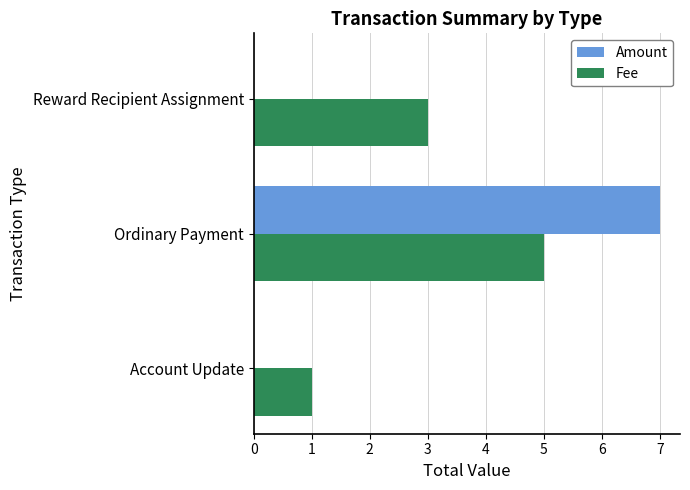

What is the highest value of the Amount series?

7